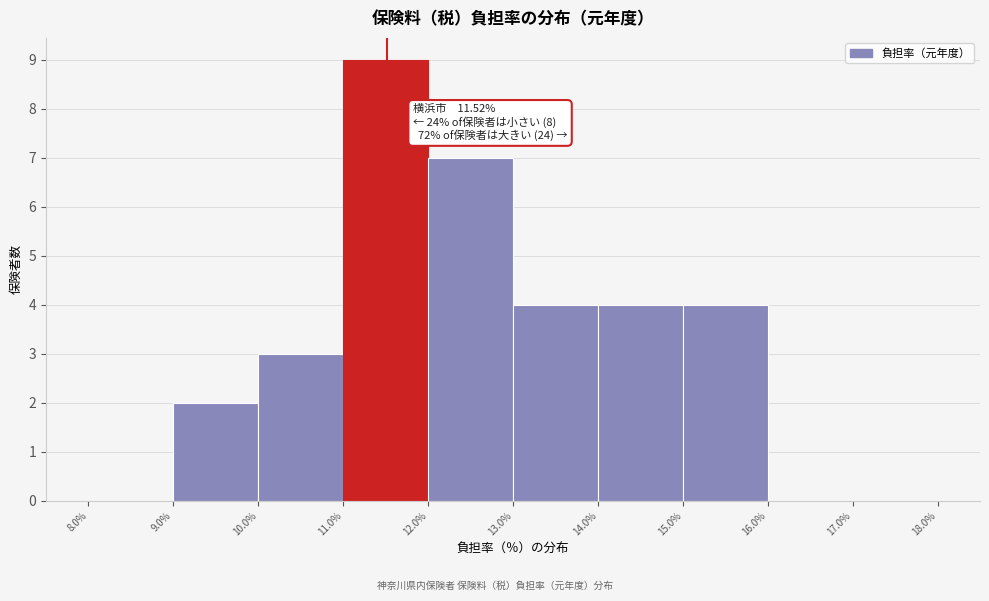

Which range on the x-axis has the tallest bar?

11.0% to 12.0%